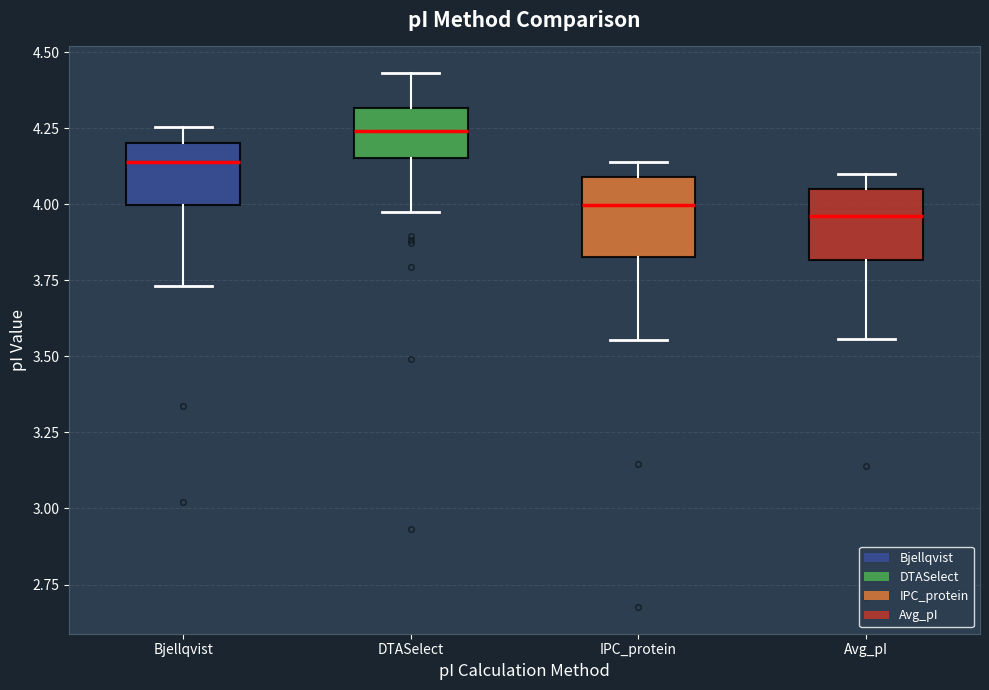

Where does the upper whisker of the box for IPC_protein end on the y-axis? The values are not printed on the chart, so give them approximately, as read against the axis.

4.15